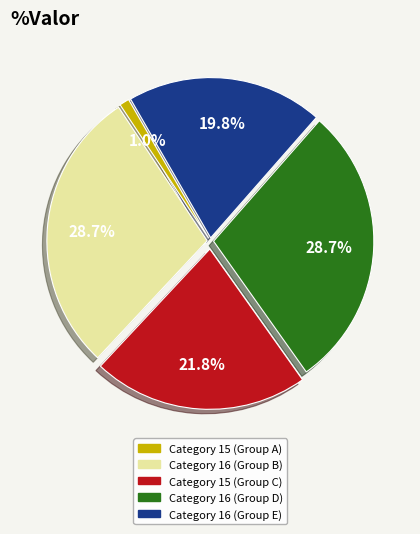

How many segments does this pie chart have?

5